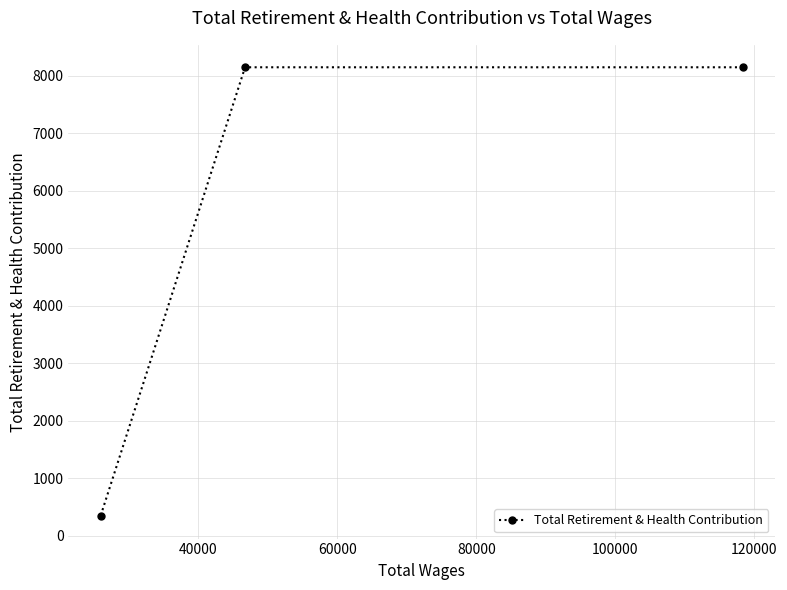

How many distinct data groups are displayed?

1